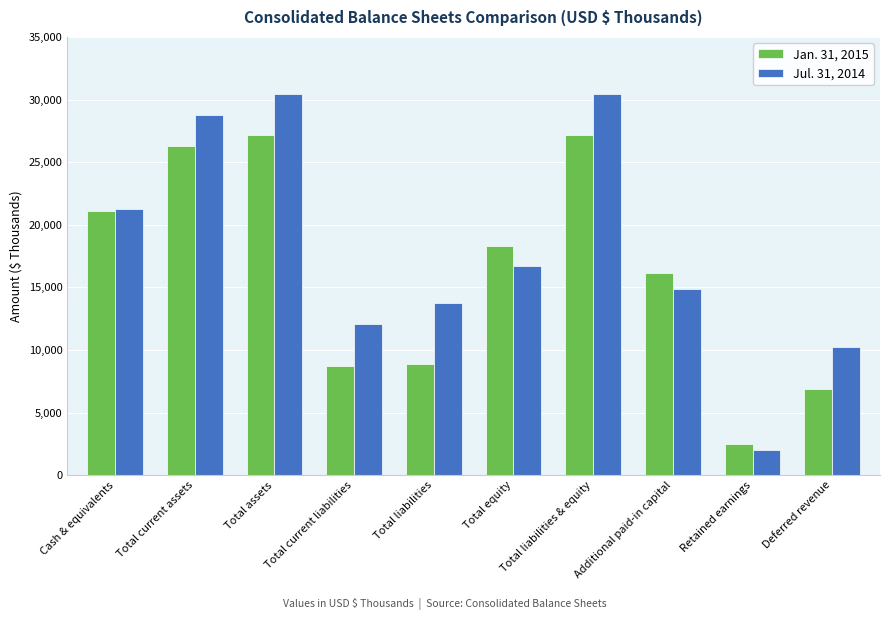

At which label does Jul. 31, 2014 reach its minimum?

Retained earnings